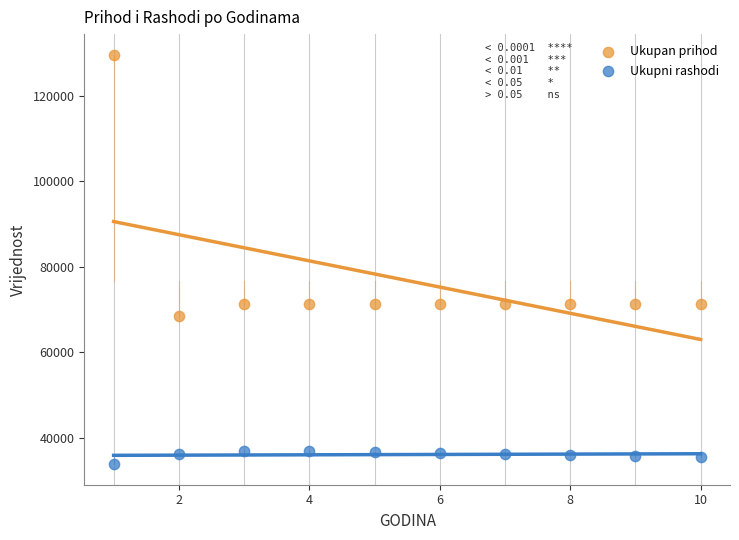

Which series contains the highest Y value?

Ukupan prihod